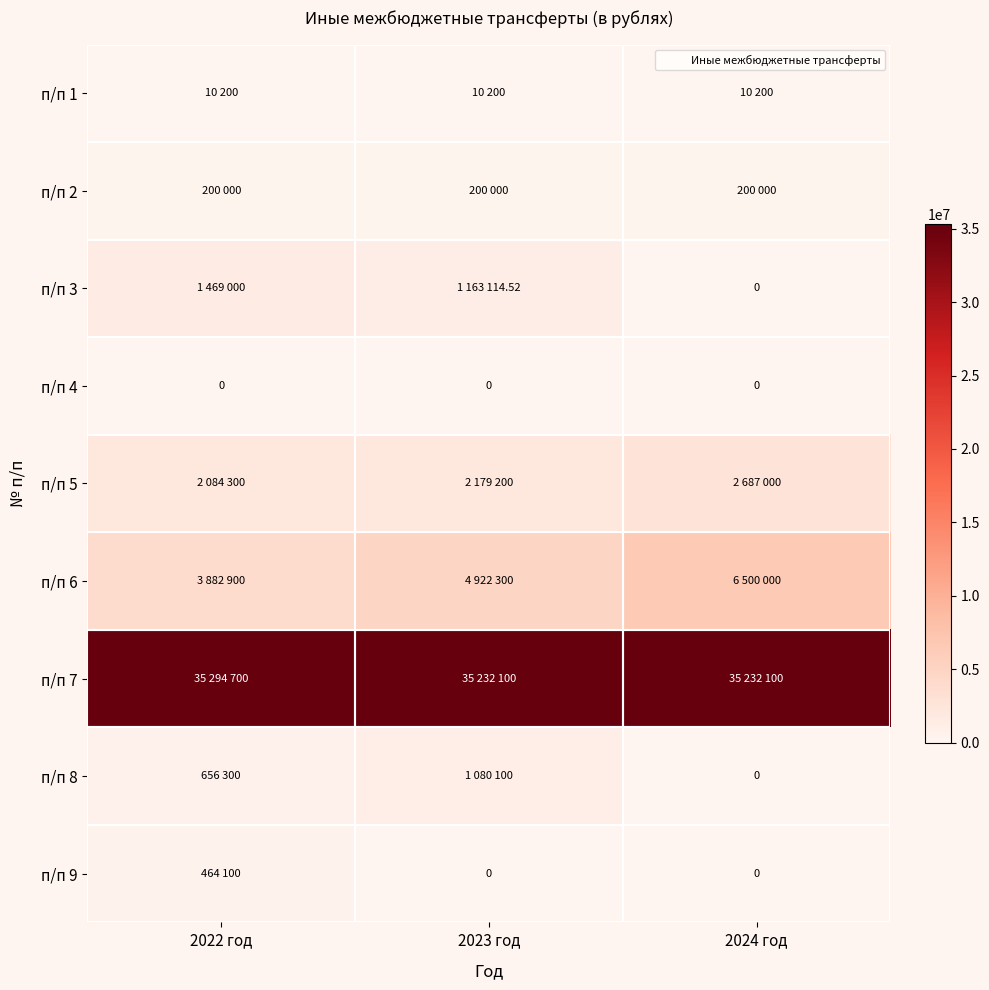

How many values in the п/п 8 series are below 656300?

1